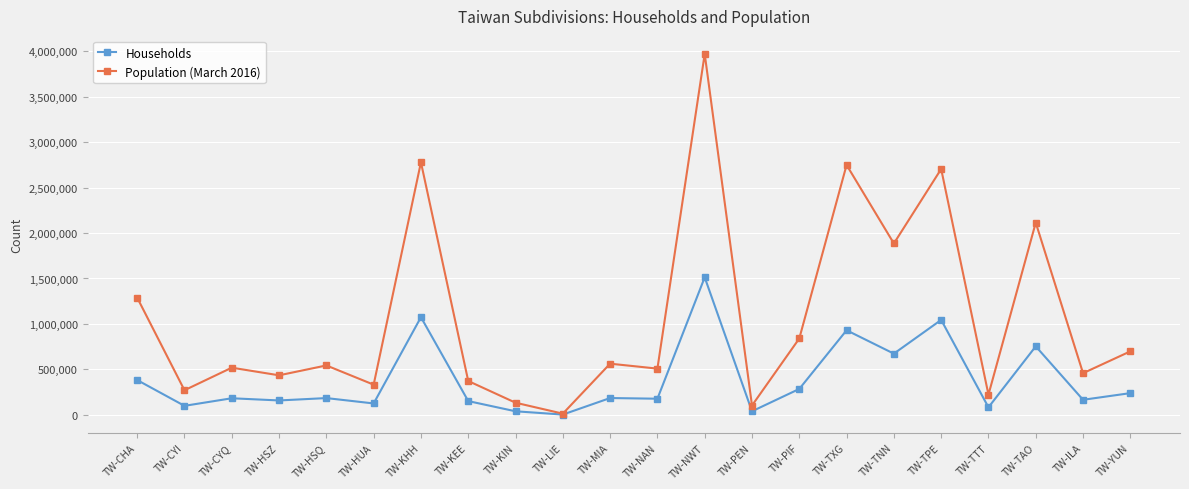

What is the total value across all series at TW-CYQ?

700471